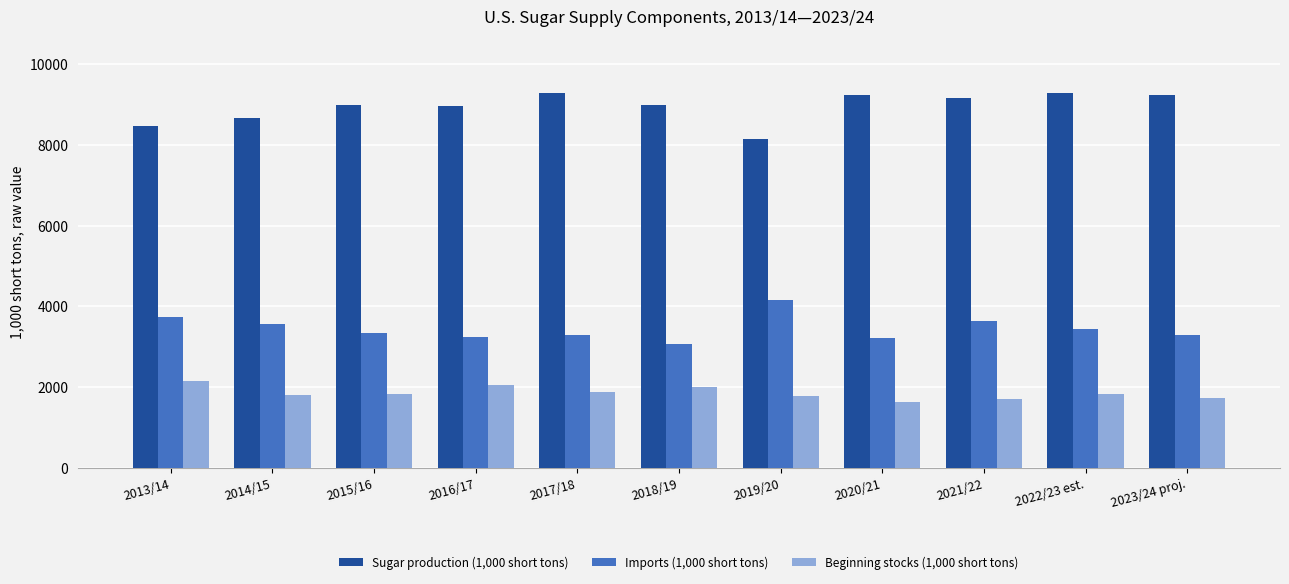

How many bars are there in total?

33